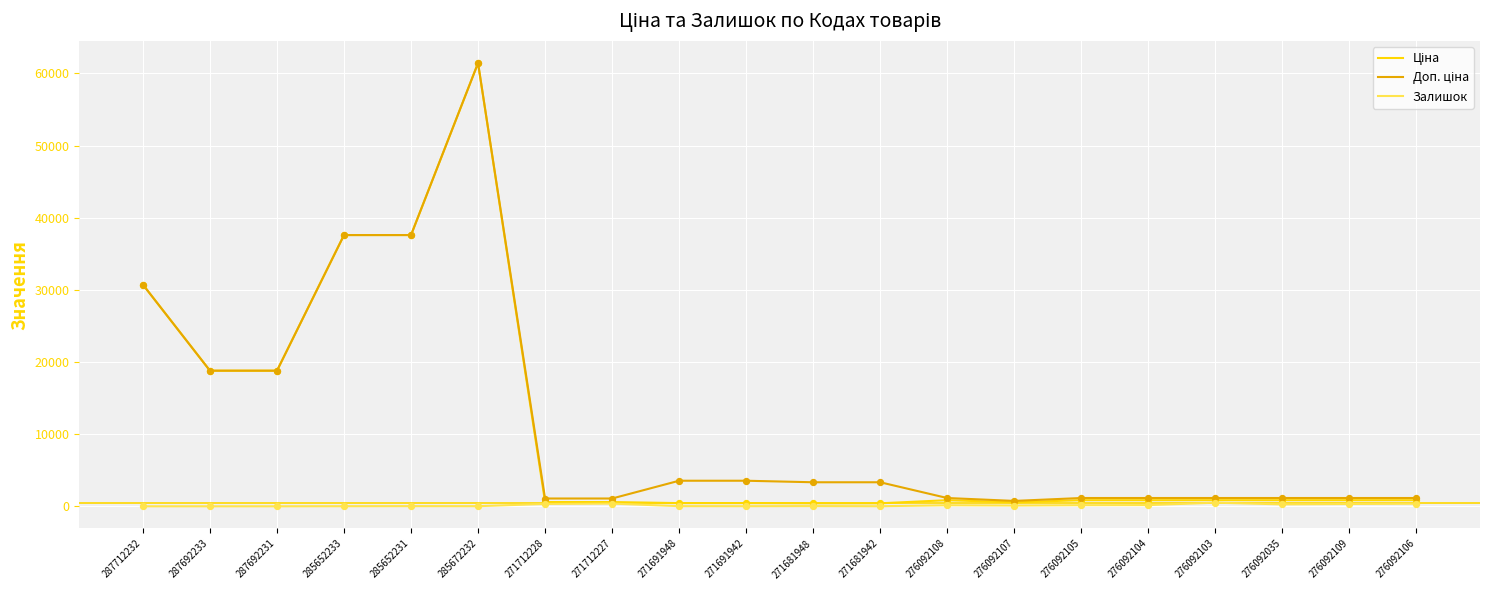

At which category is the sum across all series the highest?

285672232